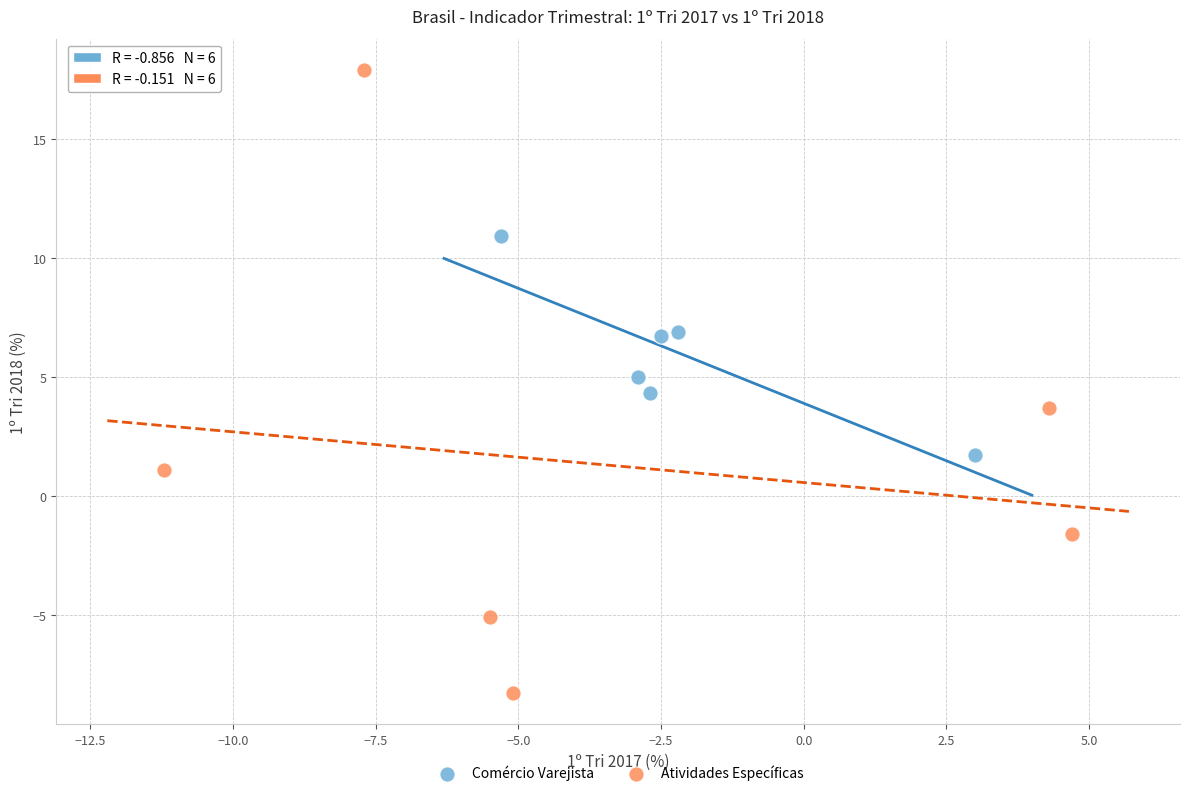

Which series reaches the maximum Y coordinate?

Atividades Específicas